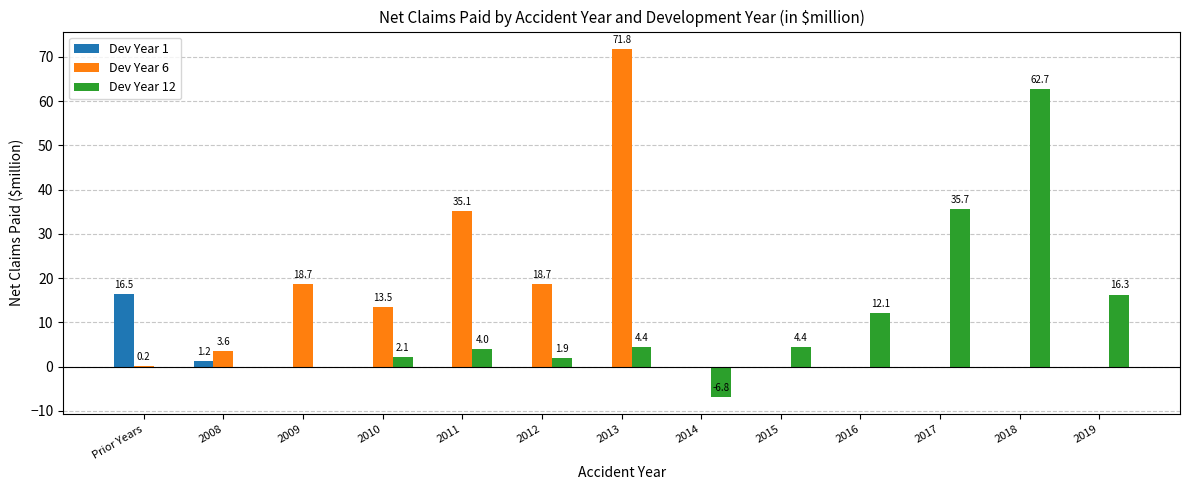

Where is Dev Year 12 nearest to the value 27?

2017